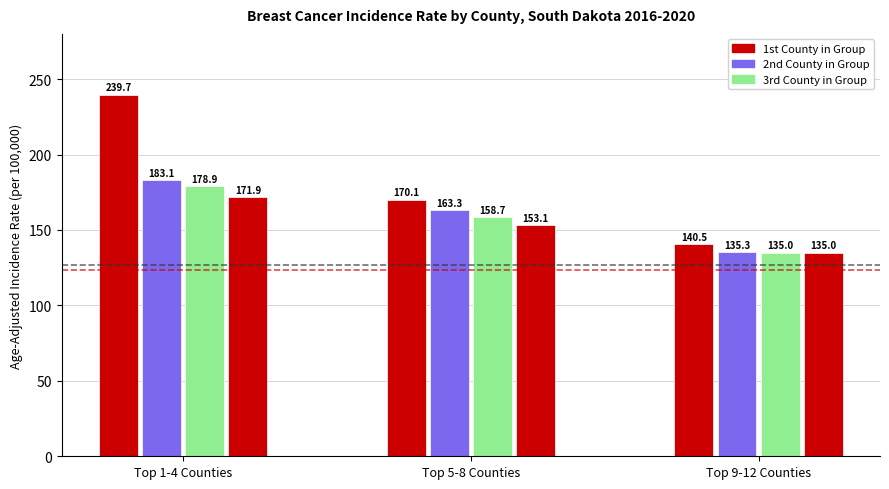

Is the value of US SEER+NPCR (127.0) at Top 1-4 Counties greater than the value of South Dakota (123.8) at Top 5-8 Counties?

Yes